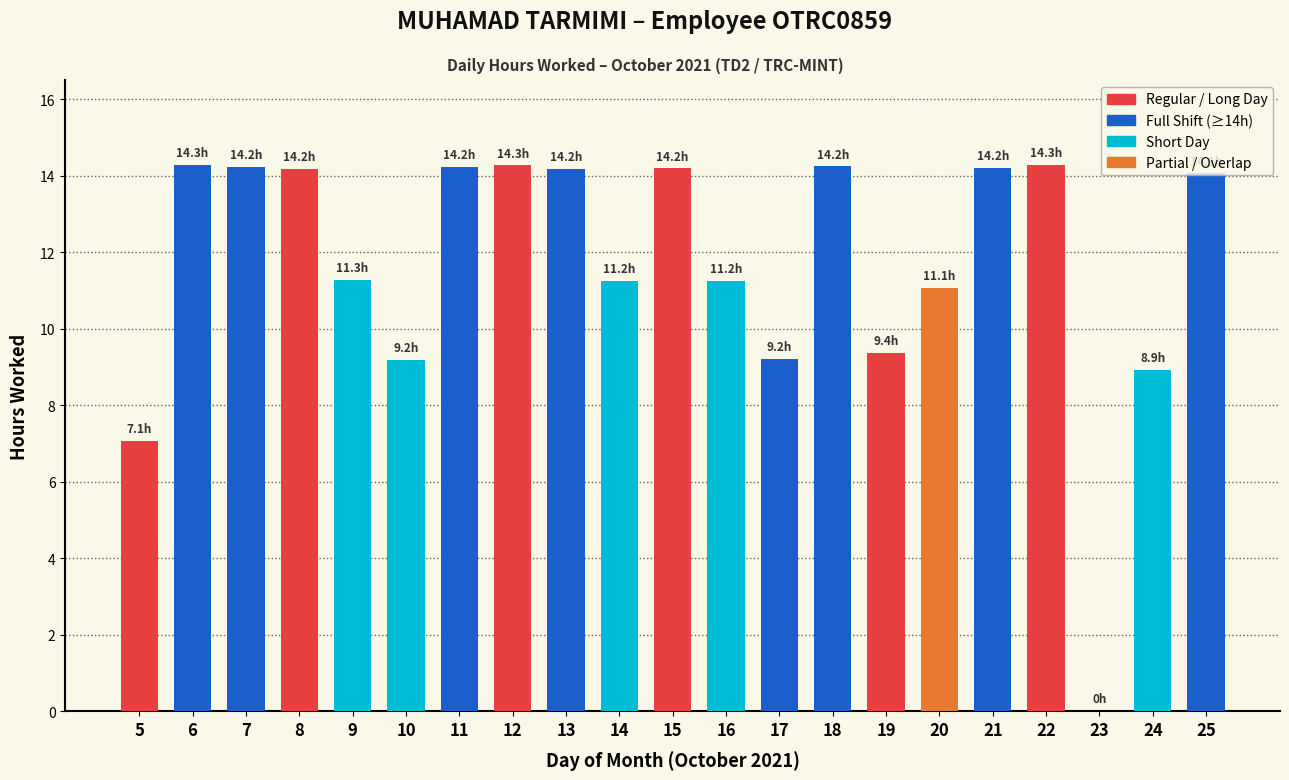

How many data points are above 14?

11